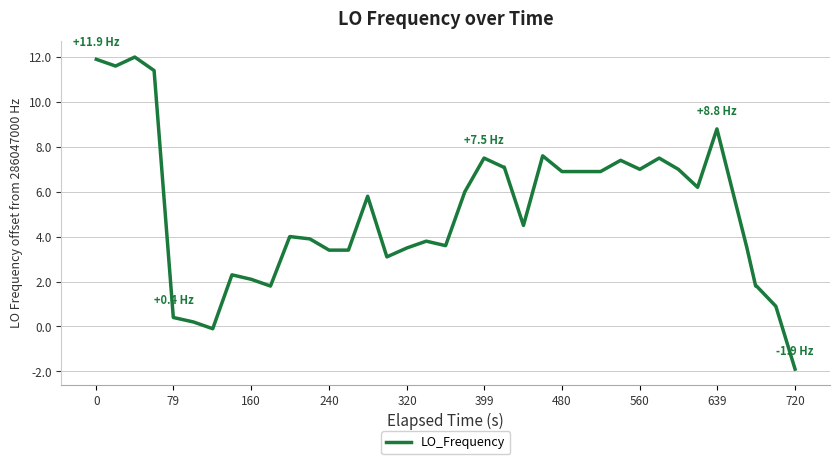

What is the greatest value displayed?

12.0